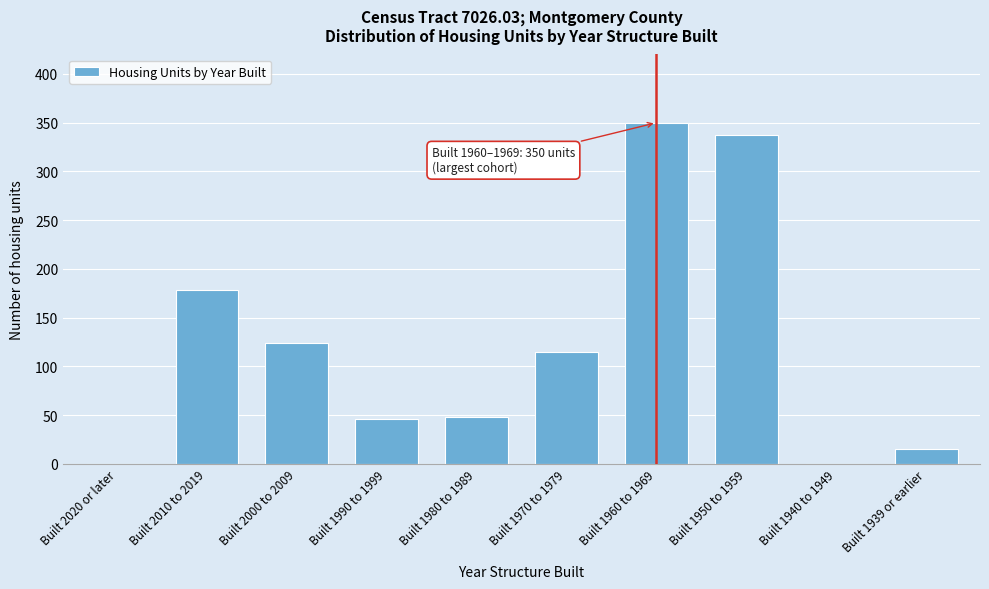

Reading left to right, transcribe all the data shown in this chart.

Built 2020 or later=0	Built 2010 to 2019=178	Built 2000 to 2009=124	Built 1990 to 1999=46	Built 1980 to 1989=48	Built 1970 to 1979=115	Built 1960 to 1969=350	Built 1950 to 1959=337	Built 1940 to 1949=0	Built 1939 or earlier=15